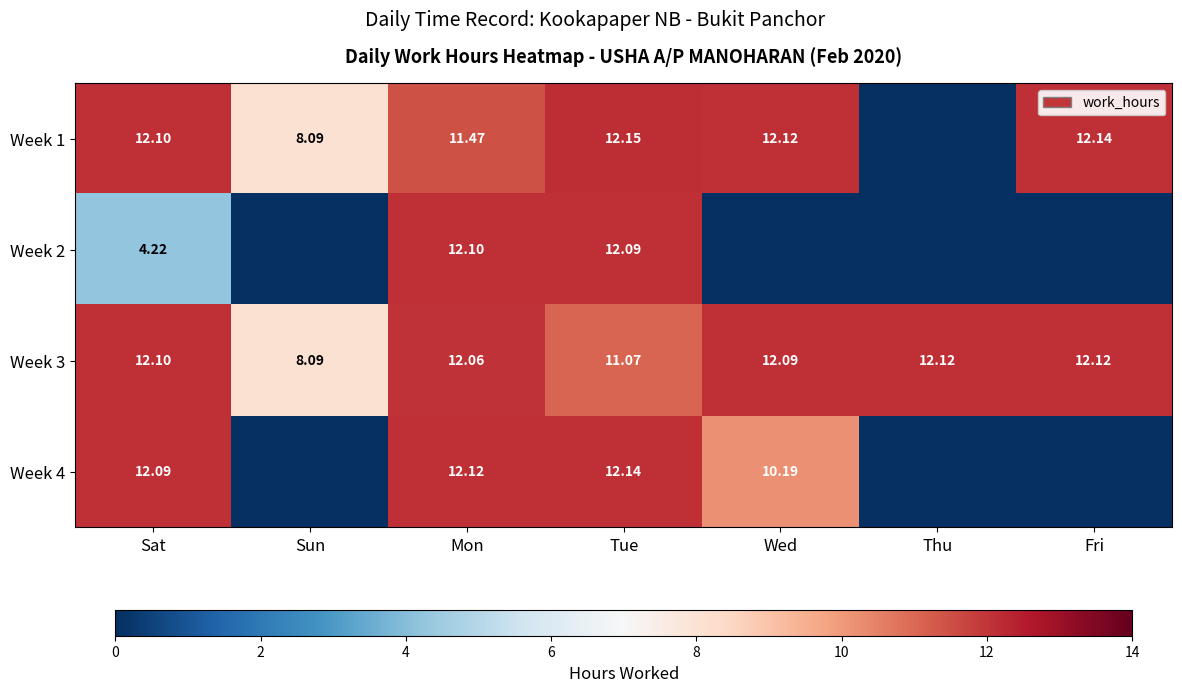

At how many categories does at least one series exceed 0?

7